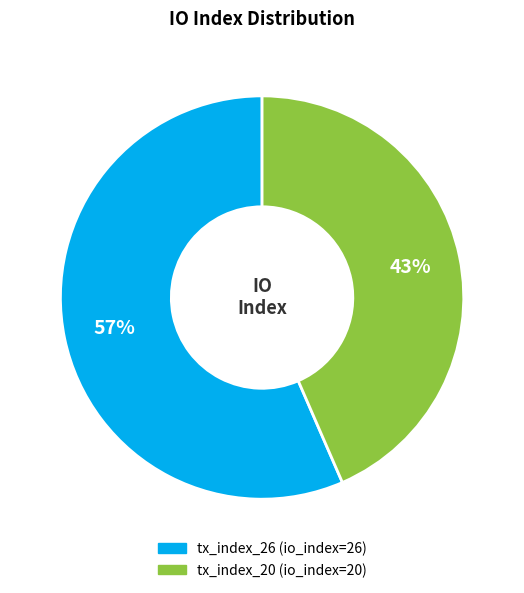

To the nearest percent, what is the average slice percentage?

50%